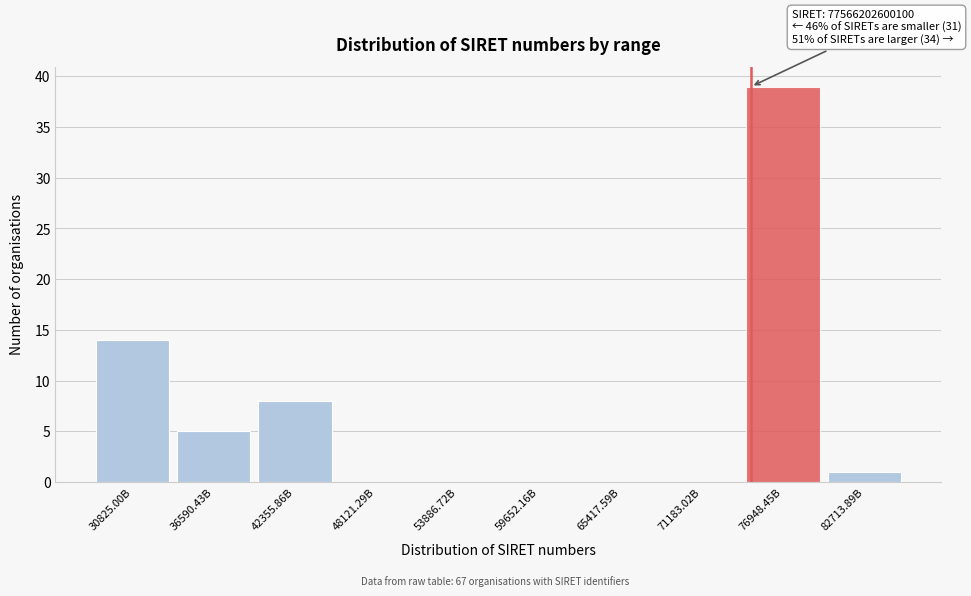

Reading left to right, list all the values displayed in this chart.

30825.00B=14	36590.43B=5	42355.86B=8	48121.29B=0	53886.72B=0	59652.16B=0	65417.59B=0	71183.02B=0	76948.45B=39	82713.89B=1